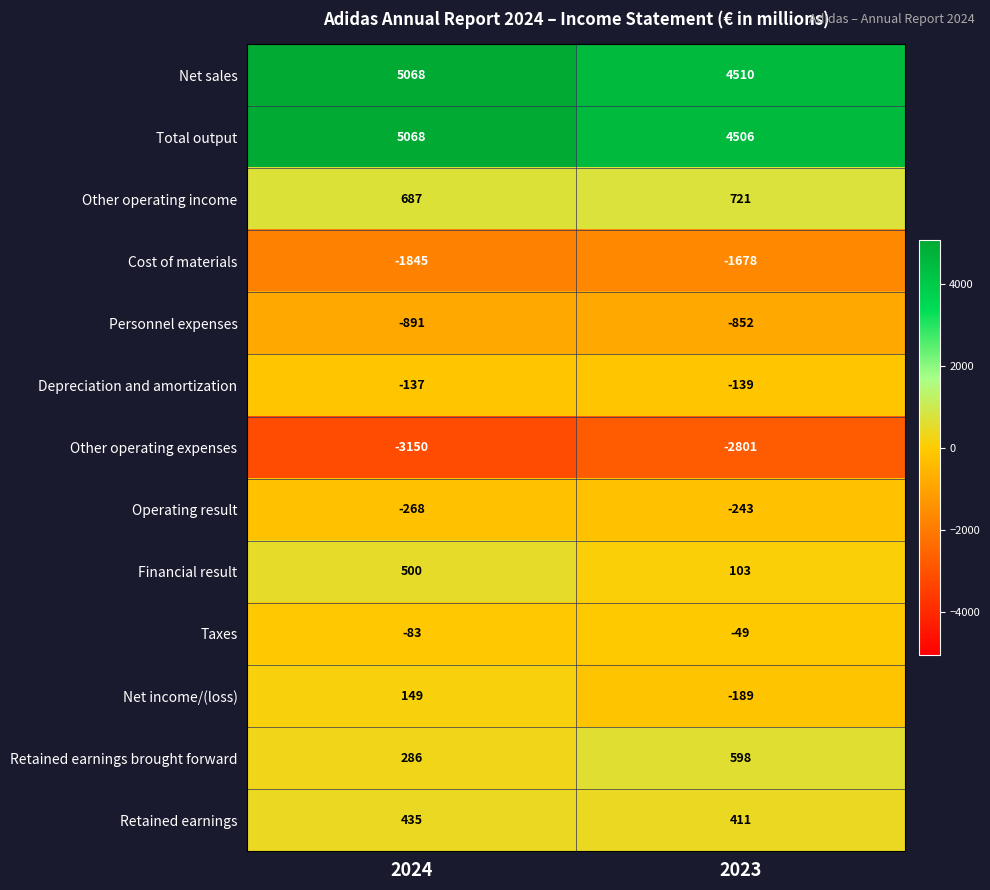

Which series changed the most between 2024 and 2023?

Total output